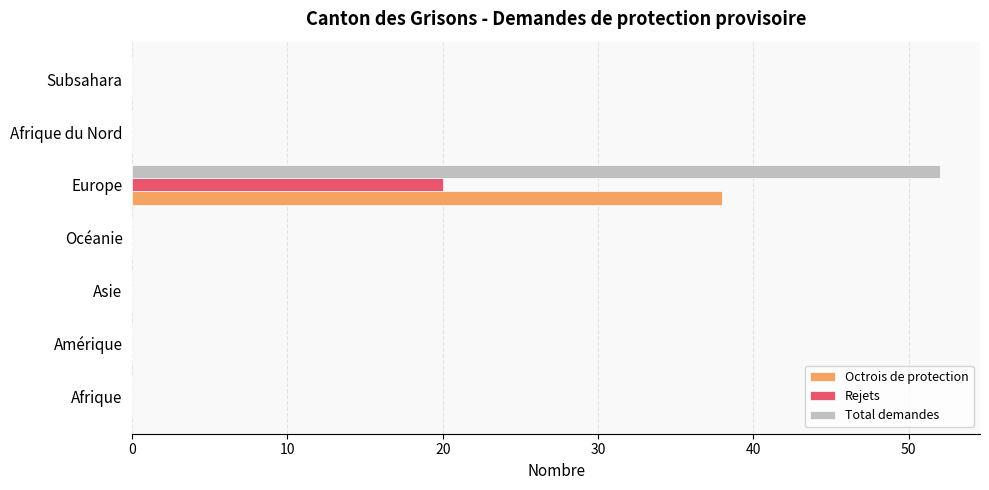

Between Océanie and Europe, which series saw the biggest shift?

Total demandes